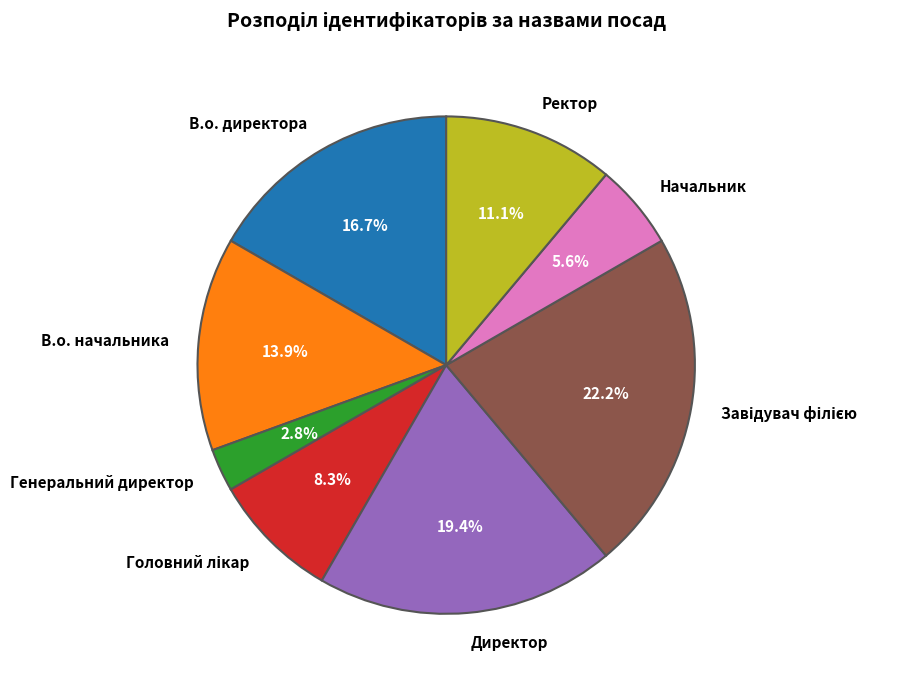

What percentage is the В.о. директора slice, to the nearest percent?

17%